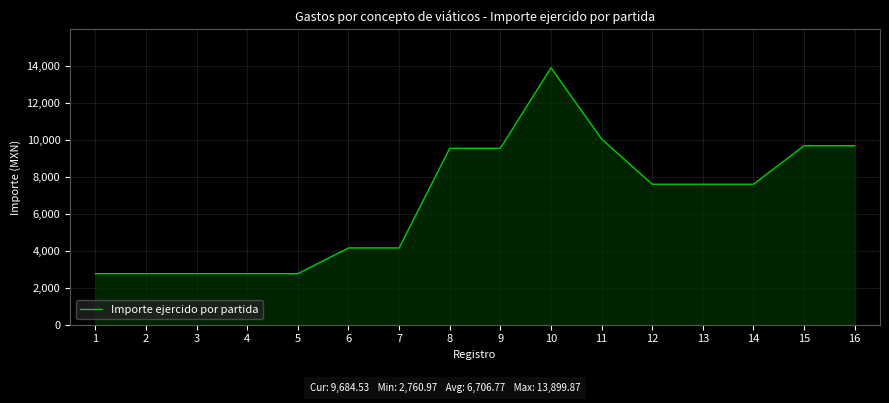

Reading left to right, transcribe all the data shown in this chart.

1=2761.0	2=2761.0	3=2761.0	4=2761.0	5=2761.0	6=4152.4	7=4152.4	8=9542.8	9=9542.8	10=13899.9	11=10043.2	12=7600.3	13=7600.3	14=7600.3	15=9684.5	16=9684.5